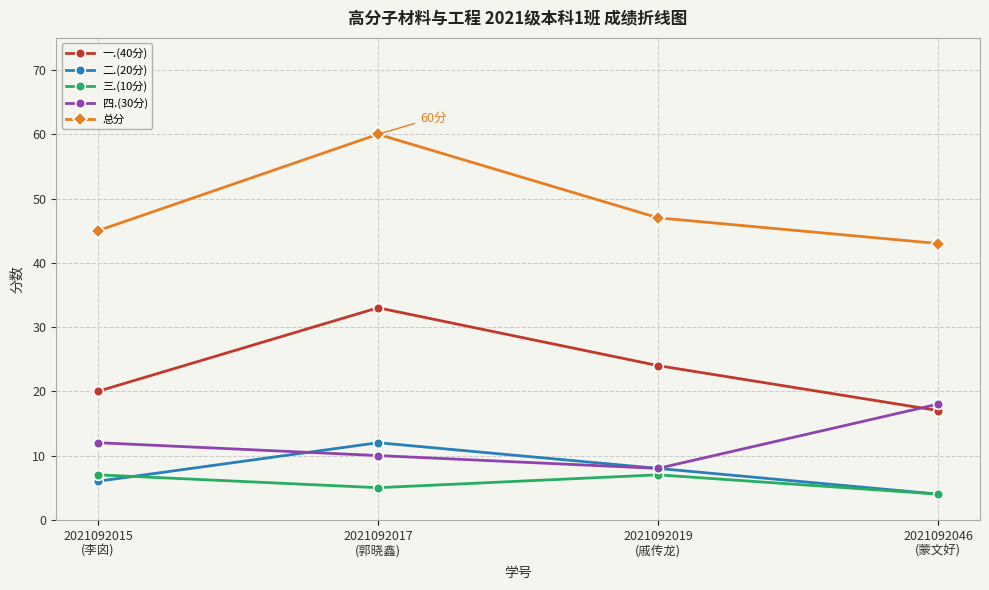

Reading left to right, transcribe all the data shown in this chart.

一.(40分): 20	33	24	17
二.(20分): 6	12	8	4
三.(10分): 7	5	7	4
四.(30分): 12	10	8	18
总分: 45	60	47	43